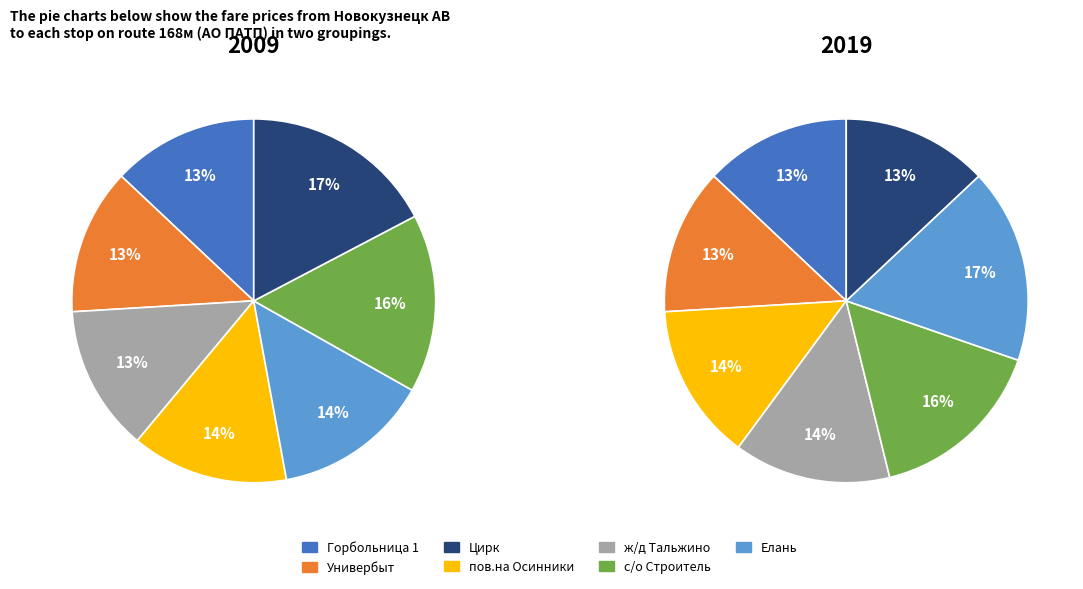

To the nearest percent, what portion does Универбыт represent?

13%